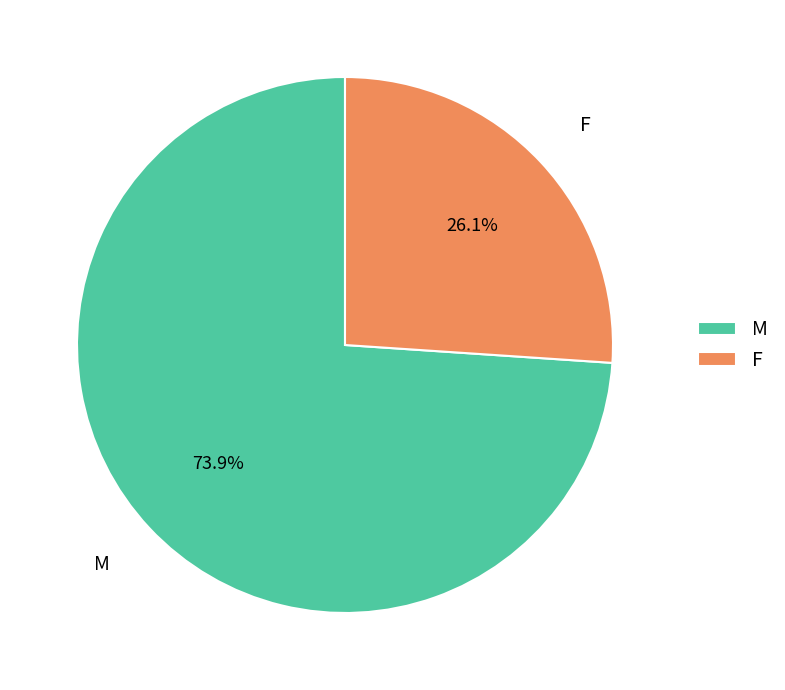

To the nearest percent, what is the combined percentage of F and M?

100%